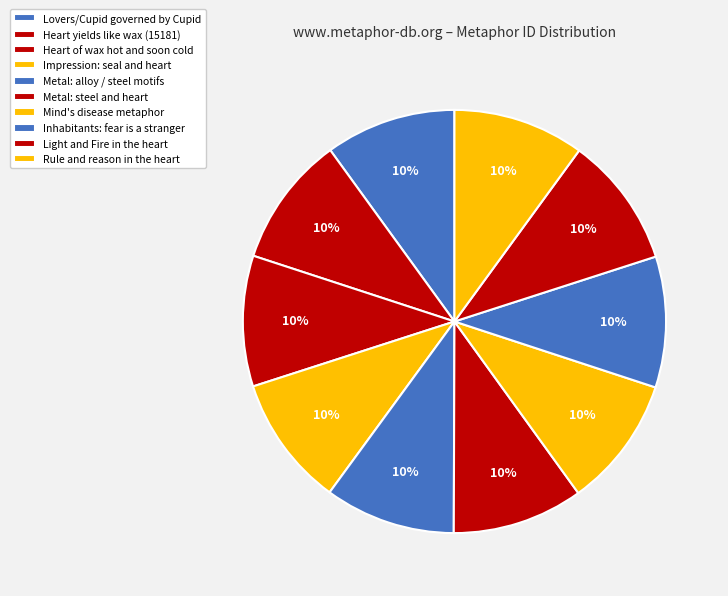

Is there any slice that represents more than half of the pie?

No